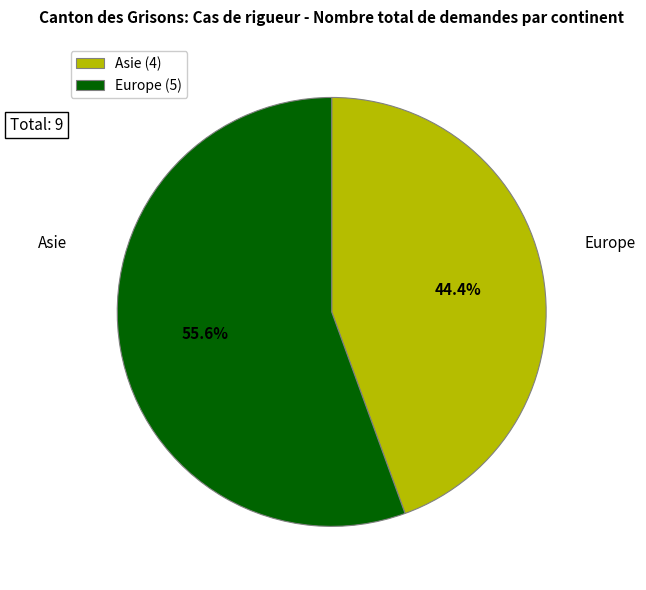

How many slices are in this pie chart?

2